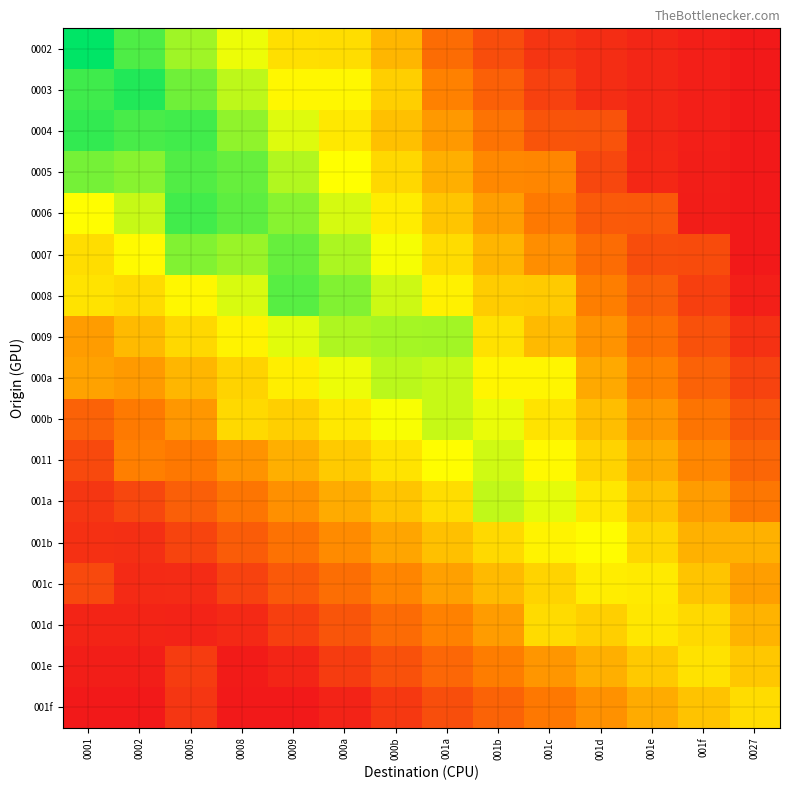

Rank the series by their maximum value, from highest to lowest.

0002, 0003, 0004, 0006, 0005, 0008, 0007, 0009, 000a, 001a, 000b, 0011, 001b, 001c, 001d, 001e, 001f